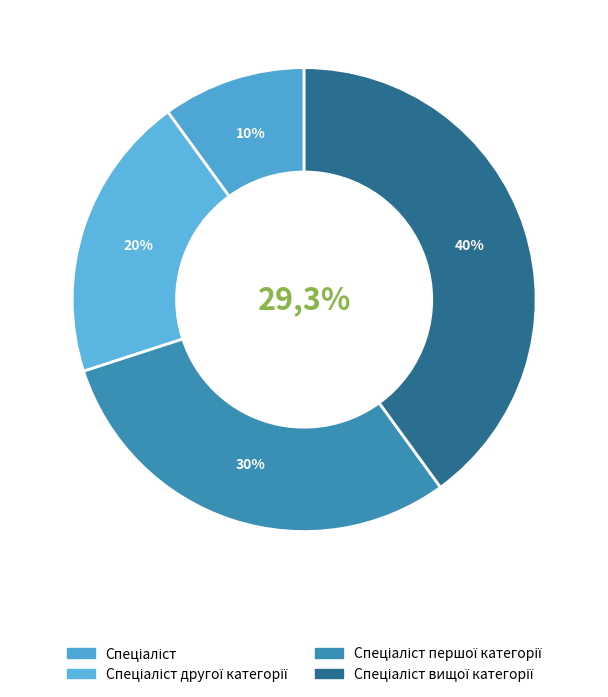

What portion of the pie excludes Спеціаліст другої категорії?

80.0%